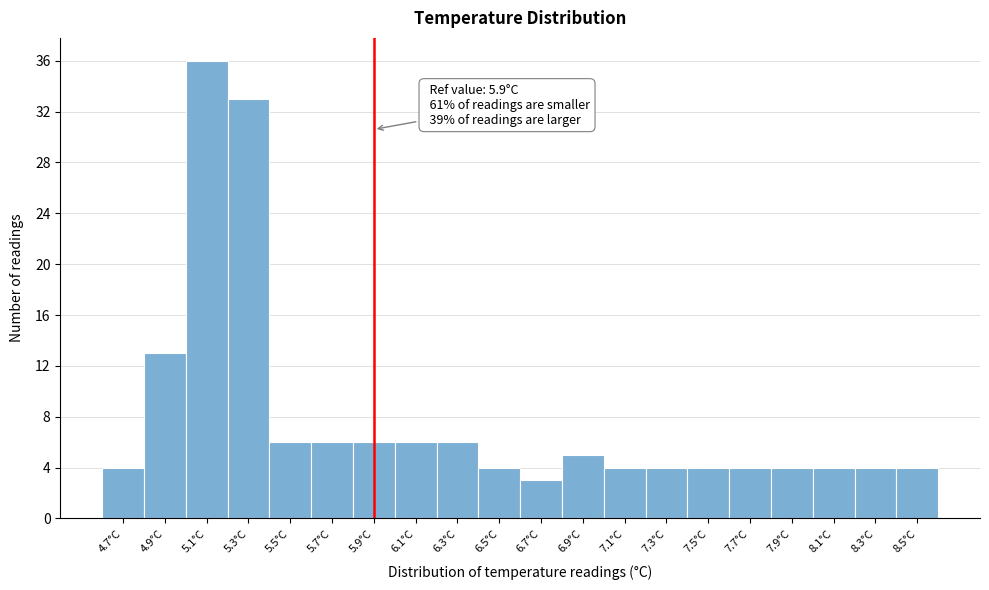

Reading right to left, list all the values displayed in this chart.

8.5°C=4	8.3°C=4	8.1°C=4	7.9°C=4	7.7°C=4	7.5°C=4	7.3°C=4	7.1°C=4	6.9°C=5	6.7°C=3	6.5°C=4	6.3°C=6	6.1°C=6	5.9°C=6	5.7°C=6	5.5°C=6	5.3°C=33	5.1°C=36	4.9°C=13	4.7°C=4